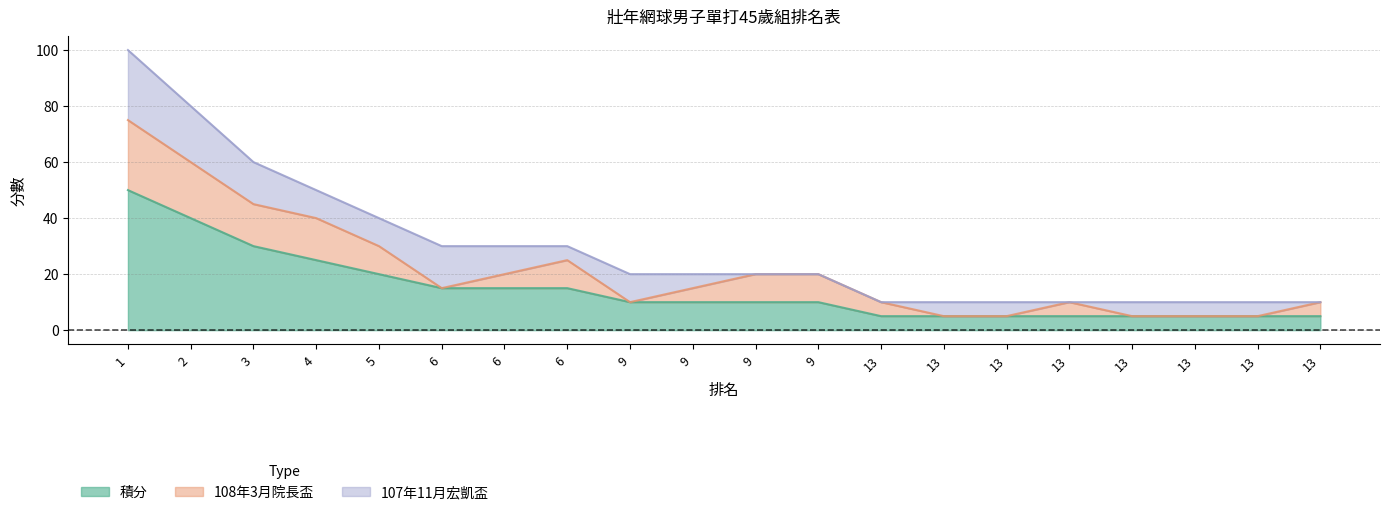

True or false: 積分 and 107年11月宏凱盃 cross at least once.

False